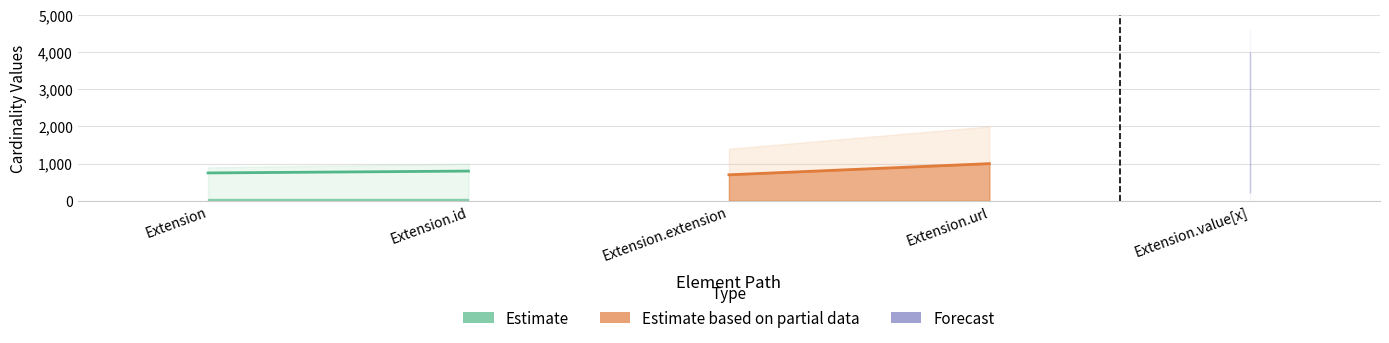

At Extension, list the series in order from largest to smallest.

Estimate, Estimate based on partial data